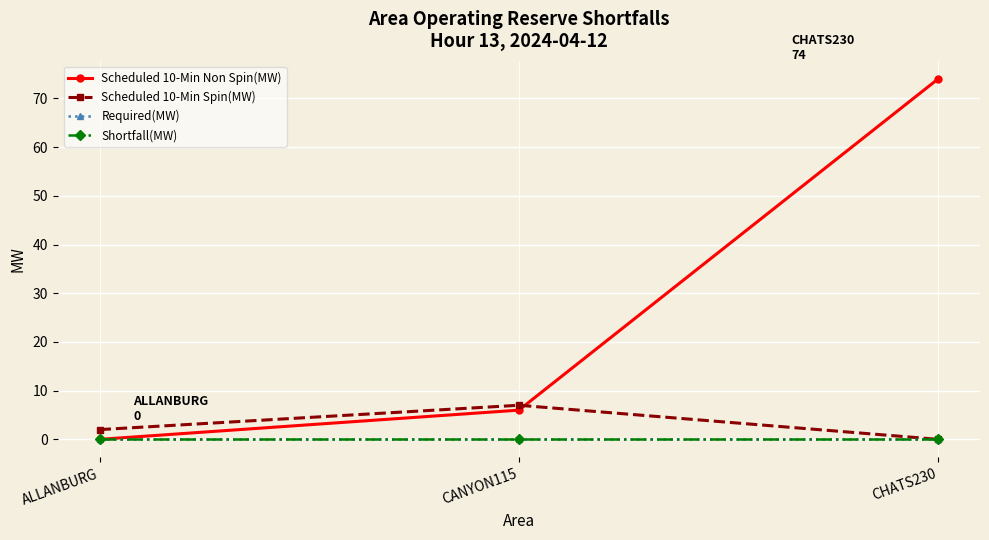

Does the chart have visible grid lines?

Yes